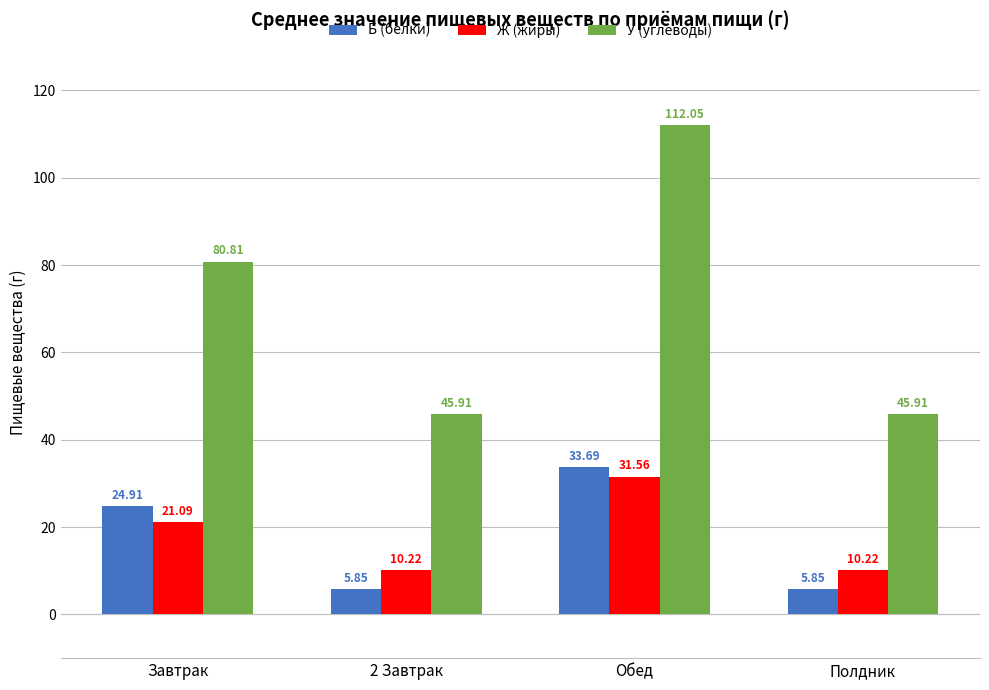

What position from the left is Полдник?

4